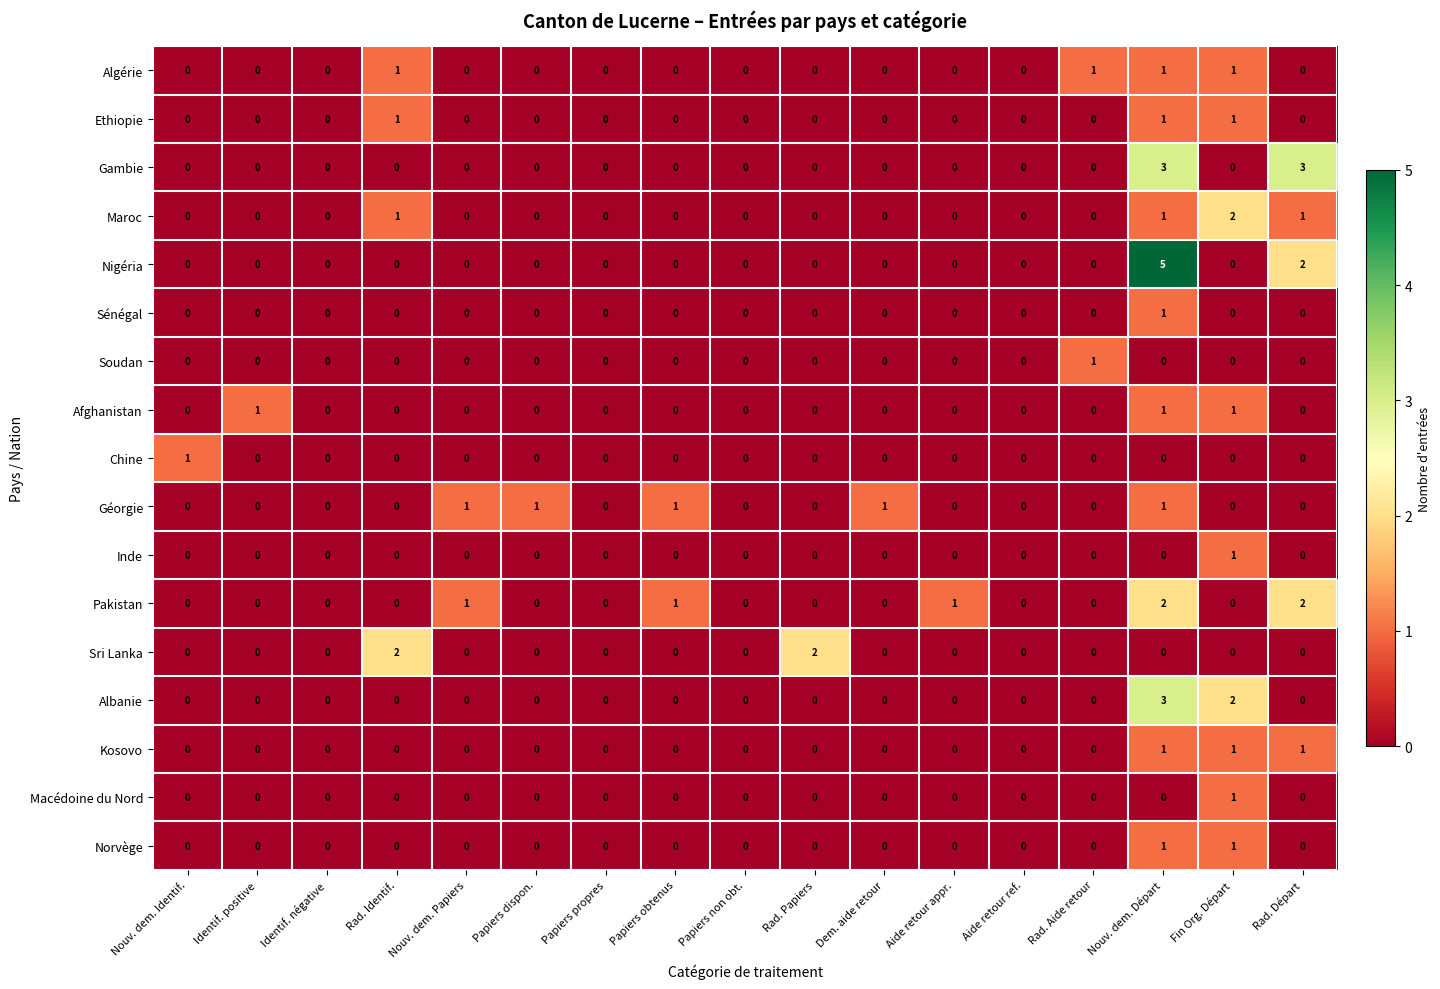

How many series are shown in this chart?

17